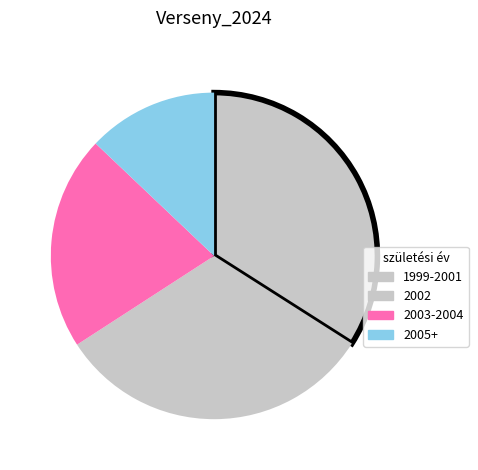

Count the number of slices in the pie.

4